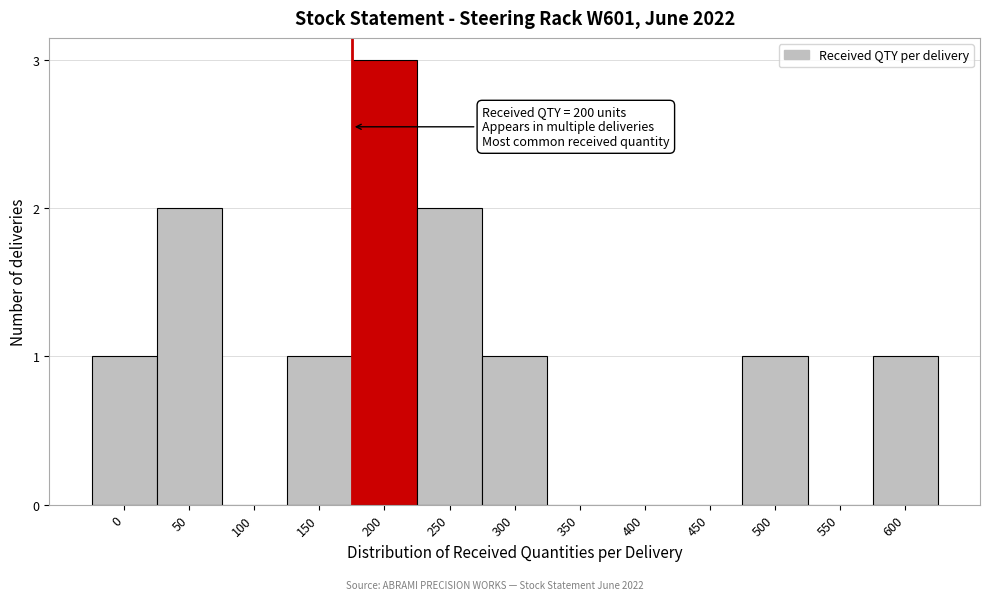

Reading left to right, list all the values displayed in this chart.

0=1	50=2	100=0	150=1	200=3	250=2	300=1	350=0	400=0	450=0	500=1	550=0	600=1